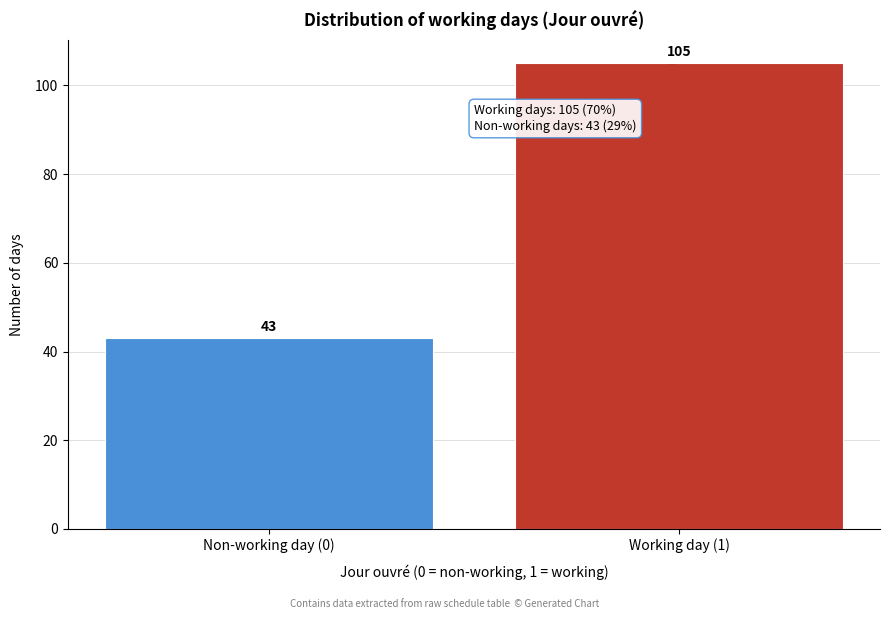

Reading right to left, transcribe all the data shown in this chart.

Working day (1)=105	Non-working day (0)=43